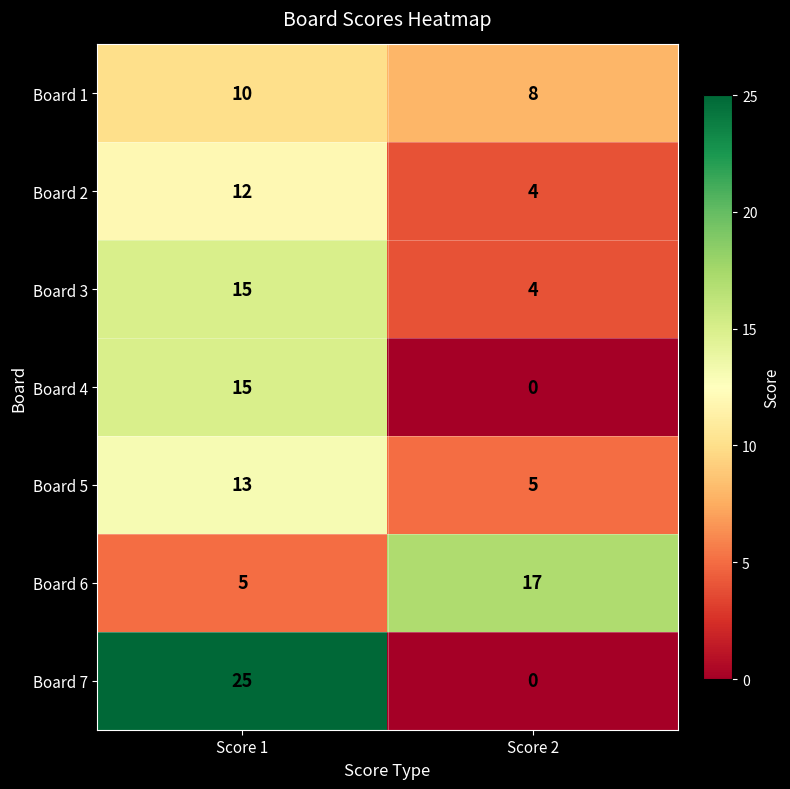

Reading left to right, transcribe all the data shown in this chart.

Board 1: Score 1=10	Score 2=8
Board 2: Score 1=12	Score 2=4
Board 3: Score 1=15	Score 2=4
Board 4: Score 1=15	Score 2=0
Board 5: Score 1=13	Score 2=5
Board 6: Score 1=5	Score 2=17
Board 7: Score 1=25	Score 2=0